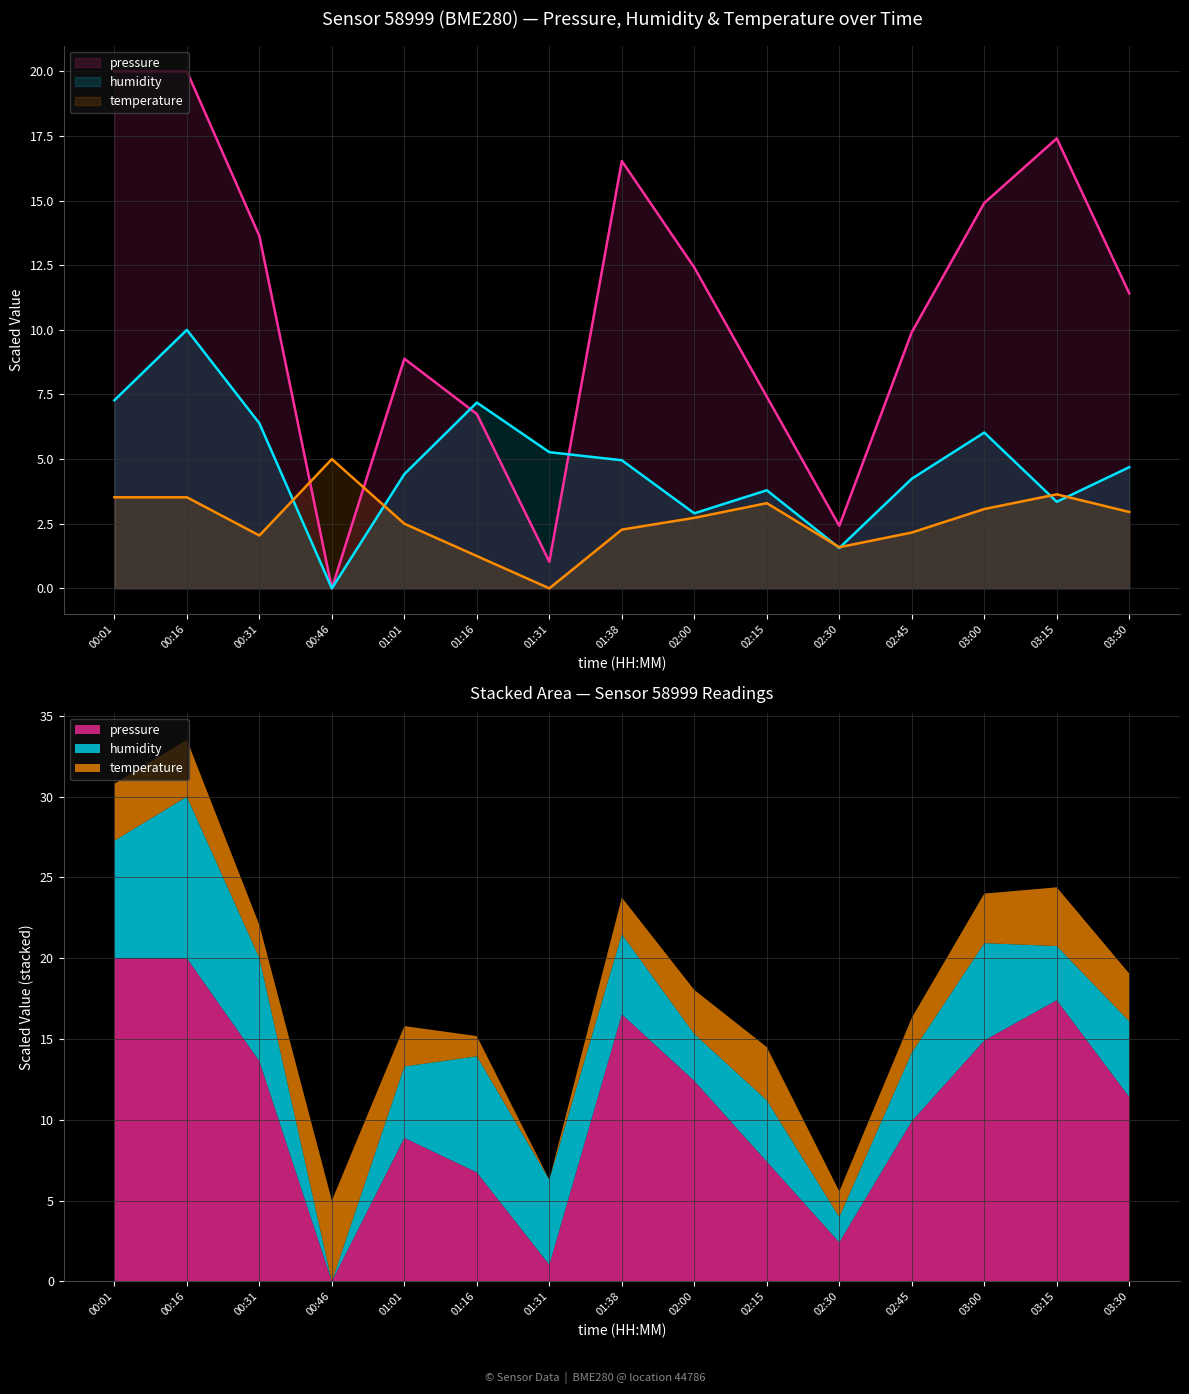

At which category does temperature reach its first local peak?

00:46